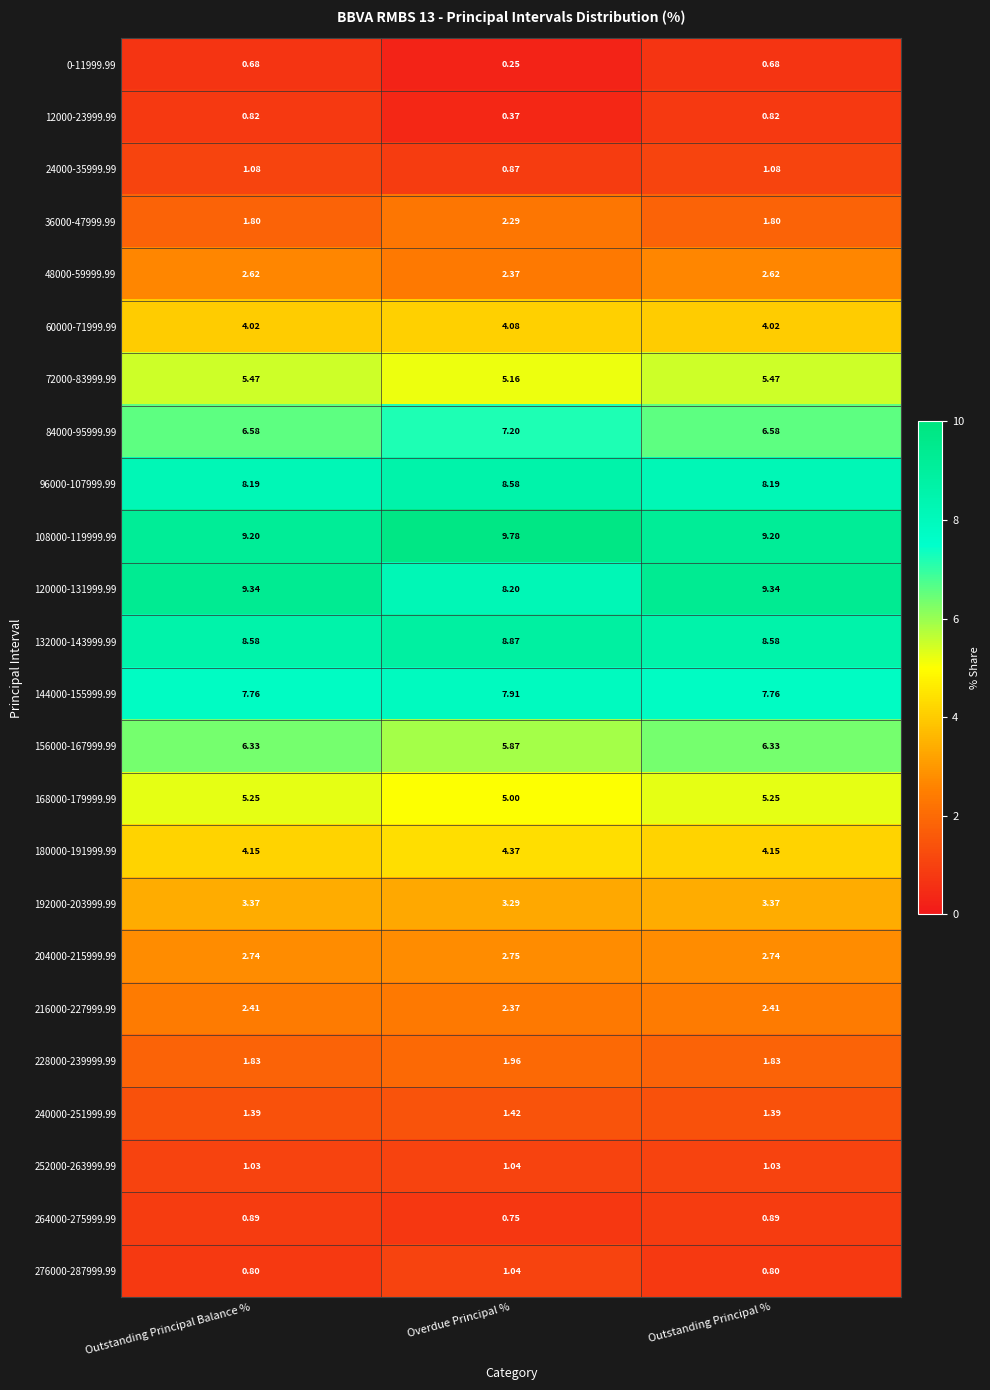

At which label is 12000-23999.99 closest to 0?

Overdue Principal %